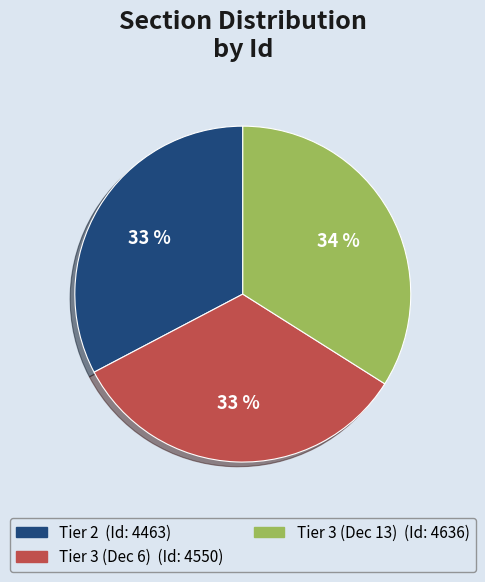

Is there a majority slice in this chart?

No